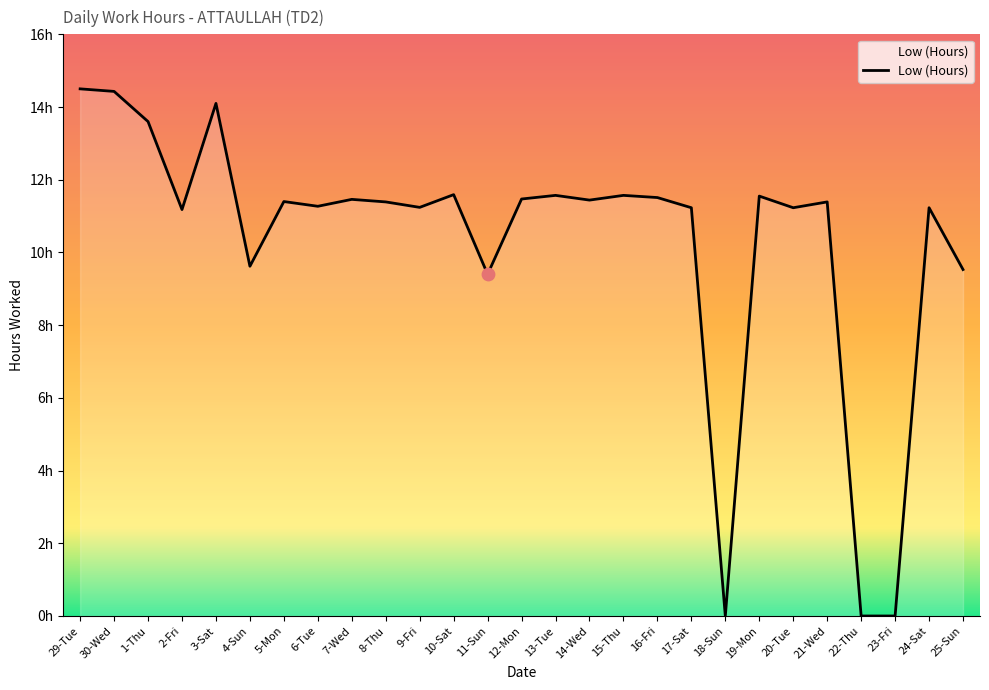

Which has a higher value, 3-Sat or 25-Sun?

3-Sat